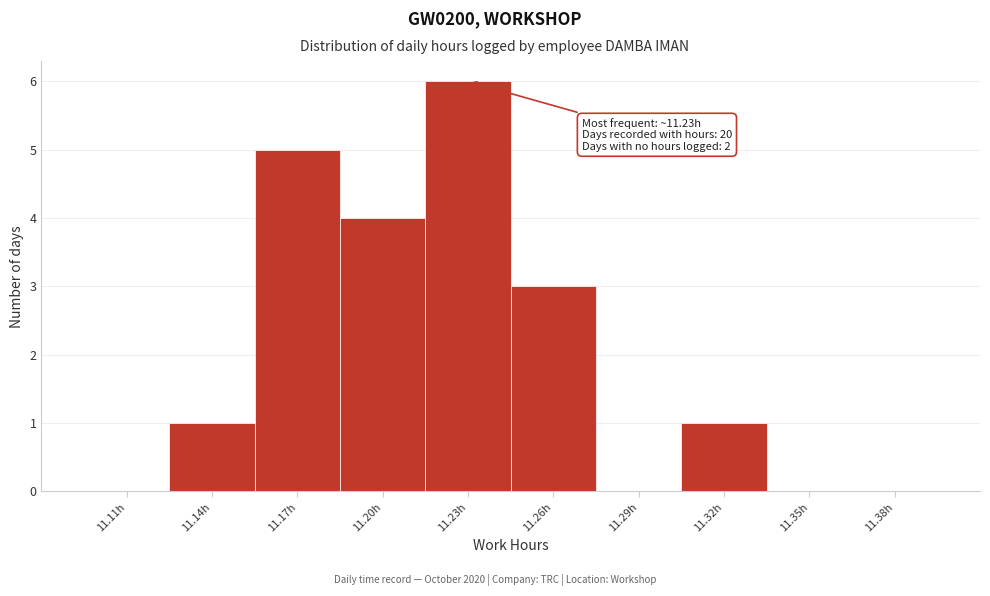

Reading right to left, extract all data points from this chart.

11.38h=0	11.35h=0	11.32h=1	11.29h=0	11.26h=3	11.23h=6	11.20h=4	11.17h=5	11.14h=1	11.11h=0